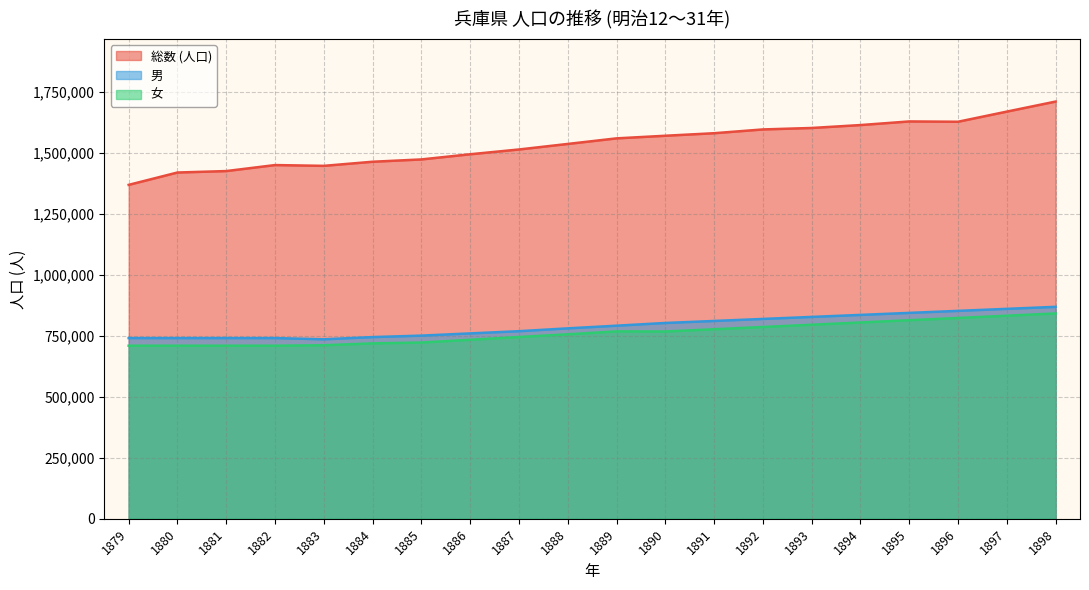

At how many categories does at least one series exceed 1307899?

20